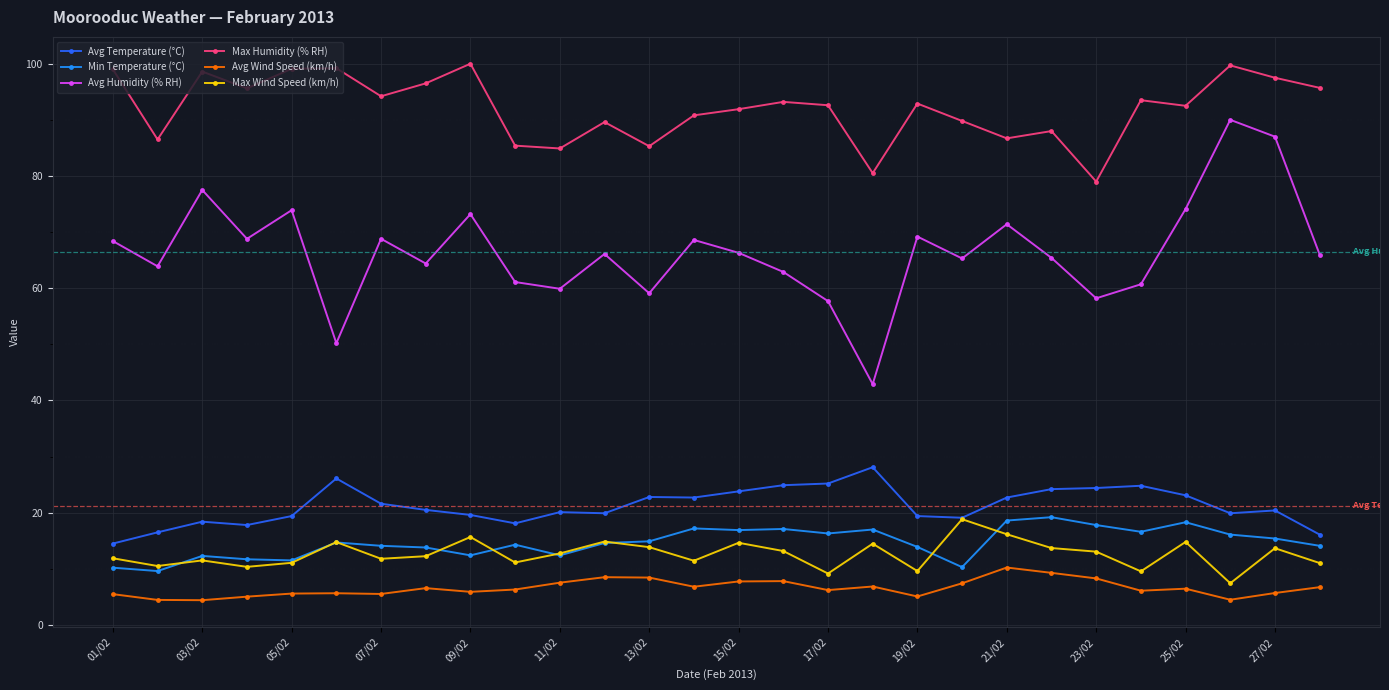

What is the greatest value displayed?

100.0